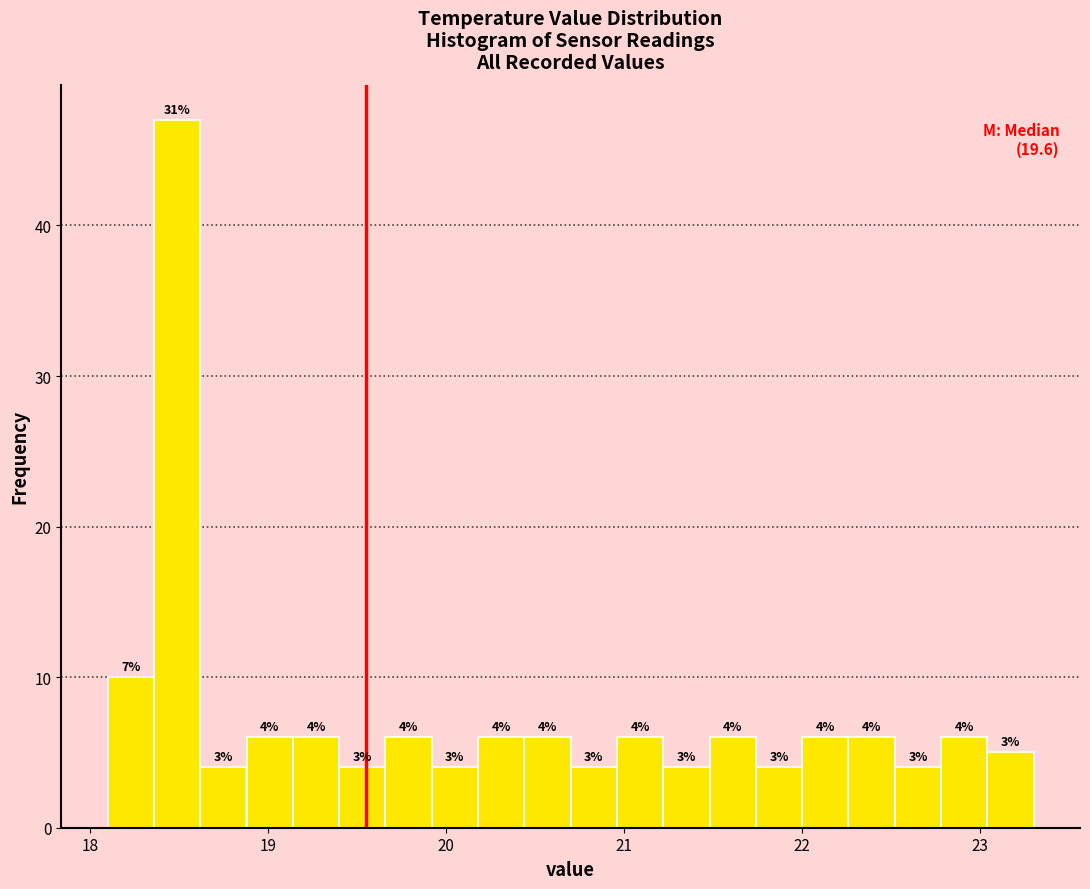

Around what value on the x-axis is the tallest bar? Give the approximate position of its centre, as read against the axis.

18.5